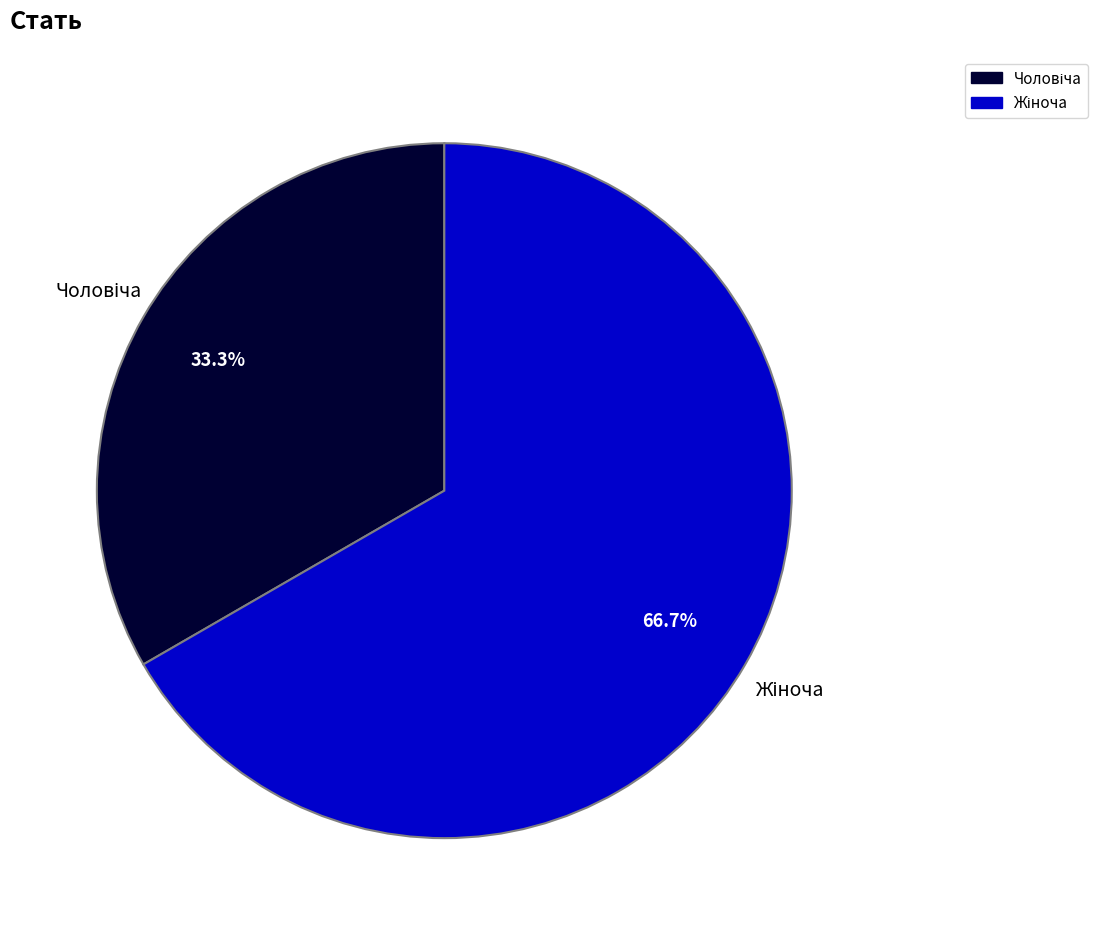

Is there any slice that represents more than half of the pie?

Yes